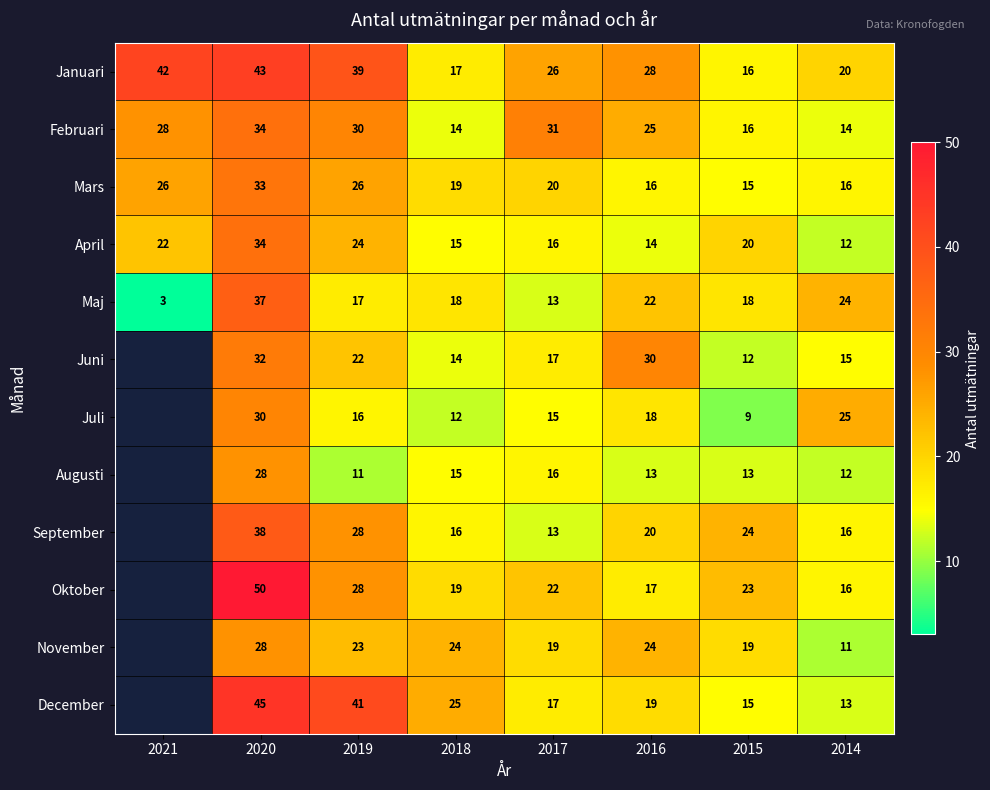

What is the spread (max minus min) of values at 2020?

22